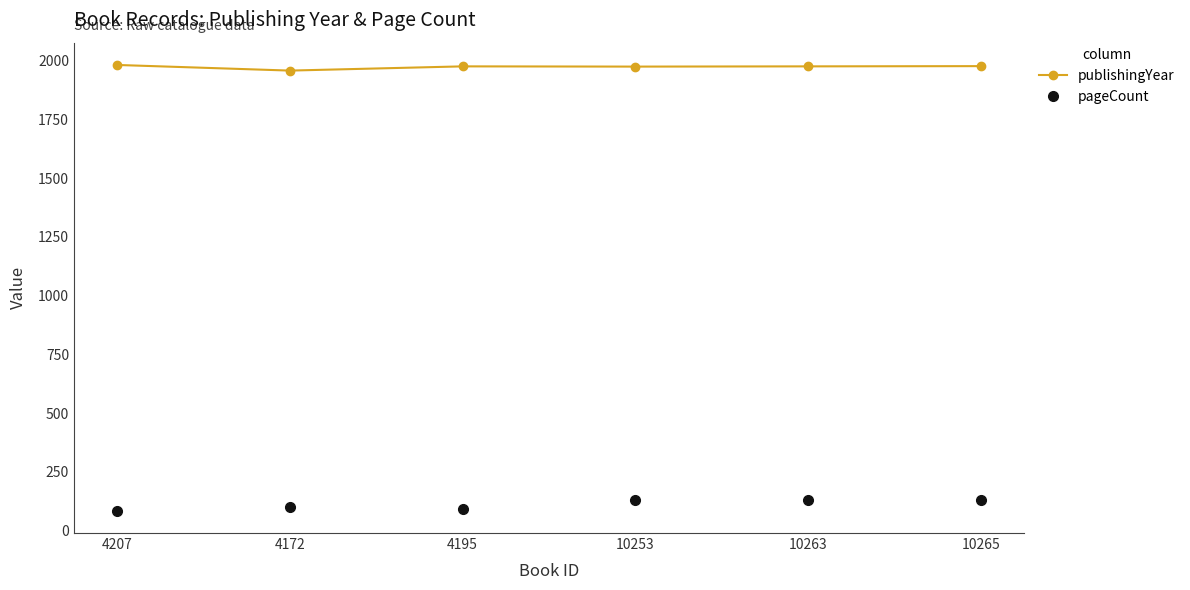

At how many categories does at least one series exceed 693?

6